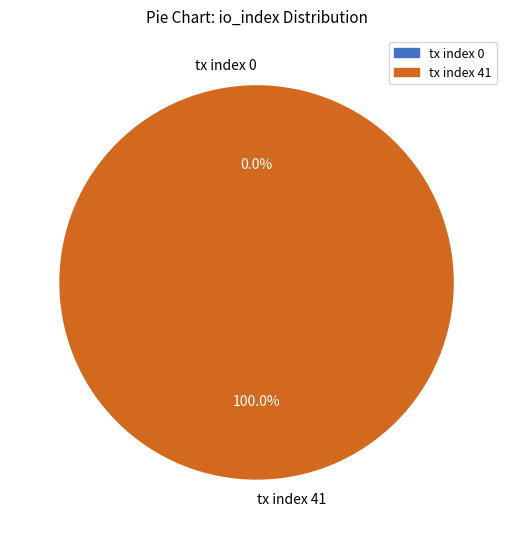

Is it true that tx index 0 is 0% of the pie?

True